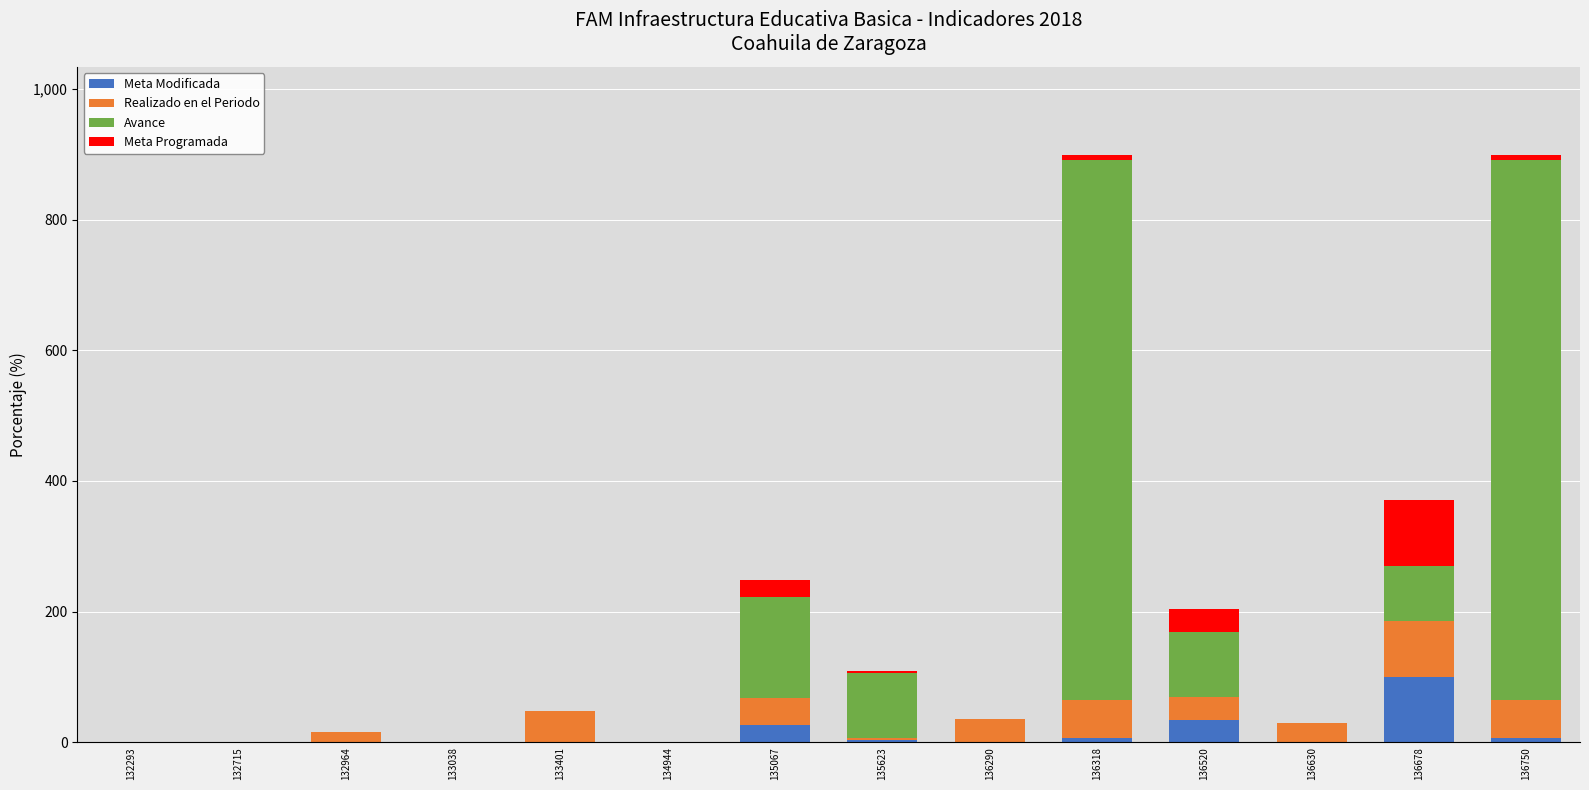

What is the sum of the Realizado en el Periodo values at 136630 and 136290?

65.0